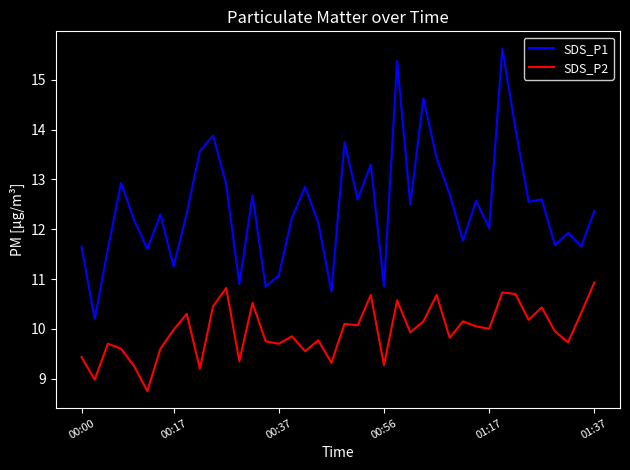

Which series has the largest total across all categories?

SDS_P1